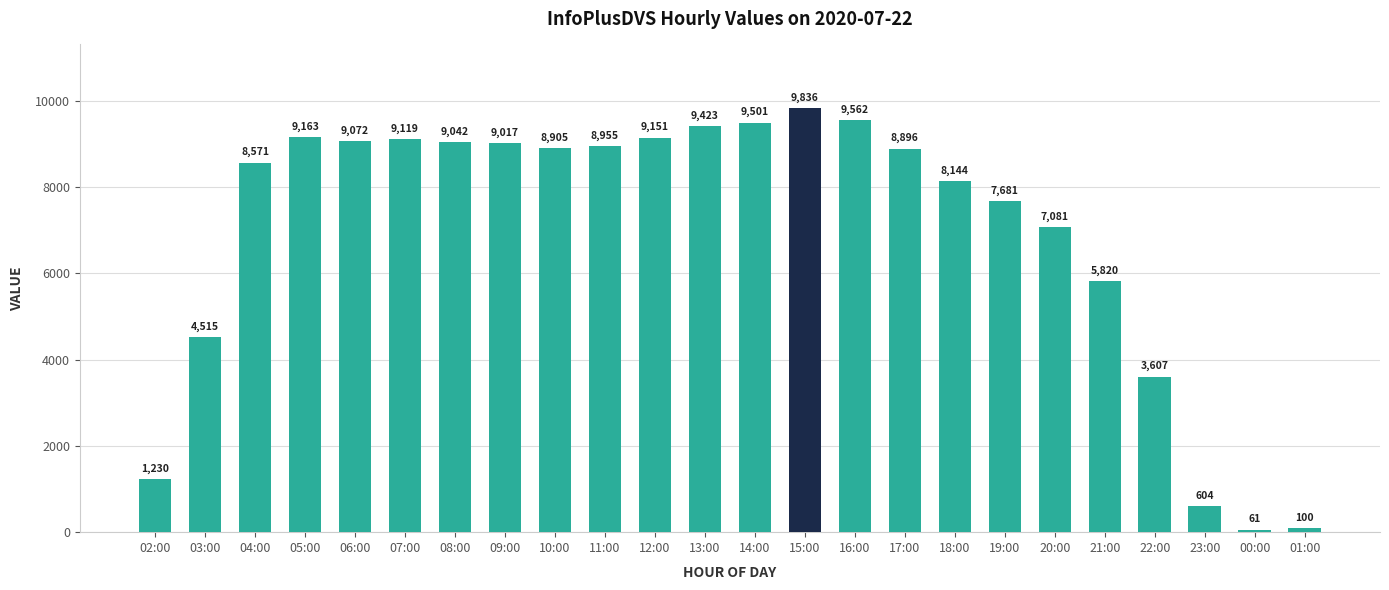

What is the ratio of the value at 20:00 to the value at 04:00?

0.8